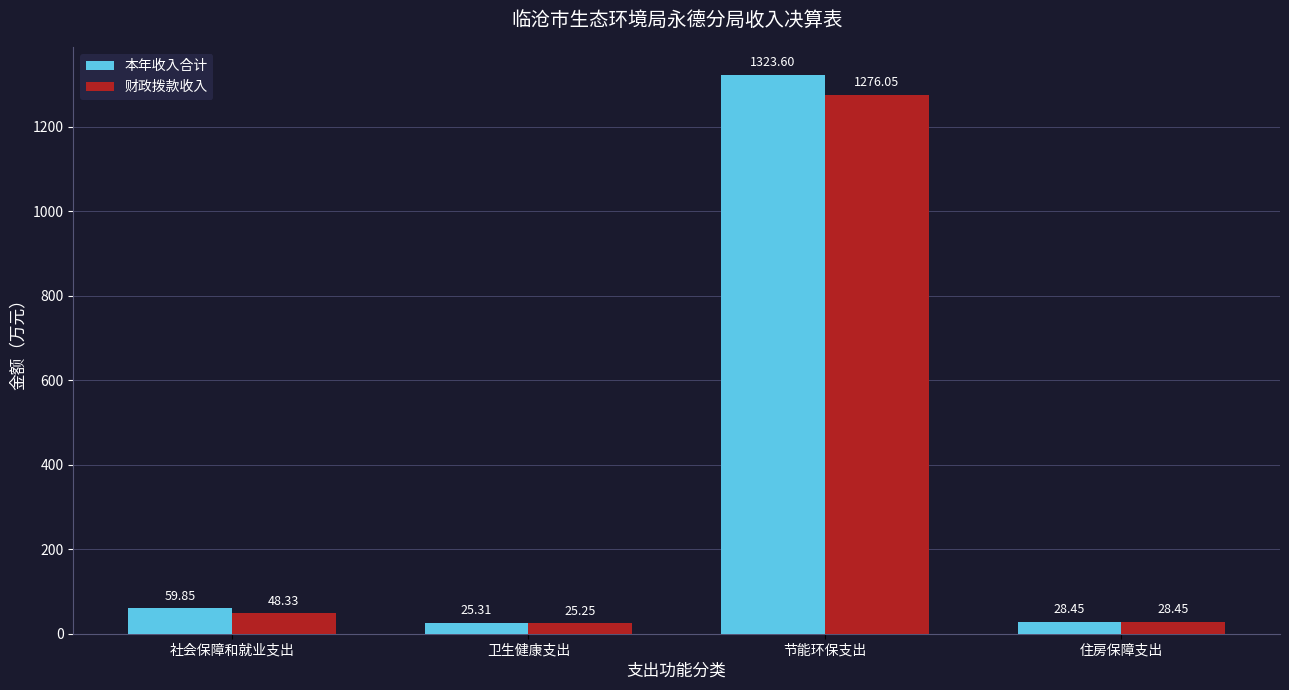

The 本年收入合计 series shows 25.3 at 卫生健康支出. True or false?

True